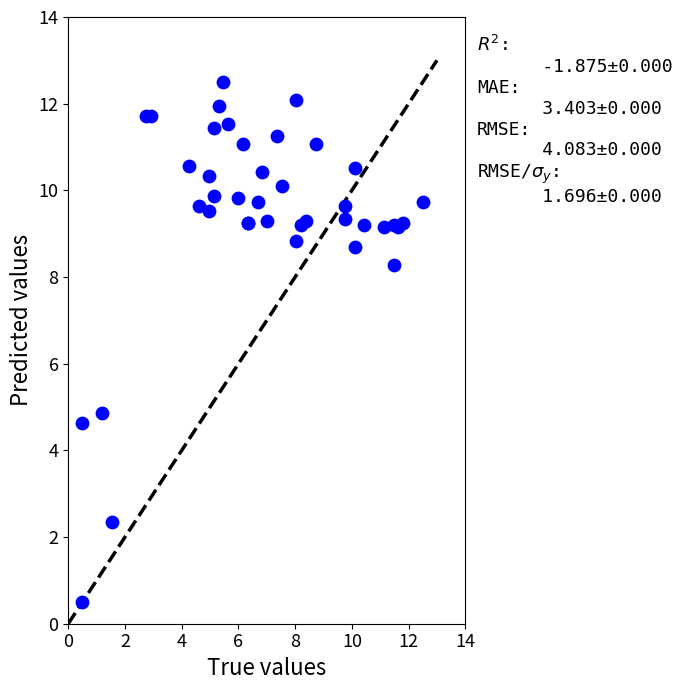

What Y value in the scatter plot is closest to 6?

4.9